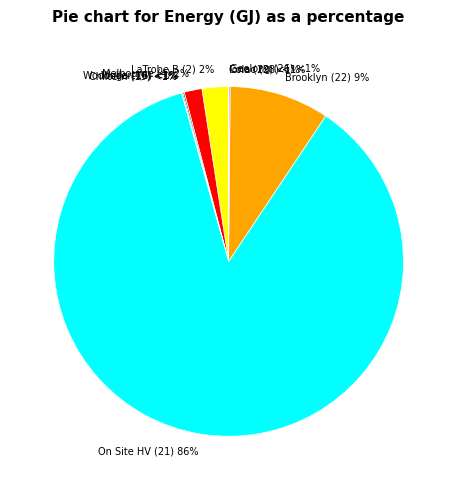

Rank the categories by value from lowest to highest.

Chiltern (19), Iona (29), Colac (28), Geelong (26), Wodonga (16), Wollert (6), Melbourne (4), LaTrobe B (2), Brooklyn (22), On Site HV (21)